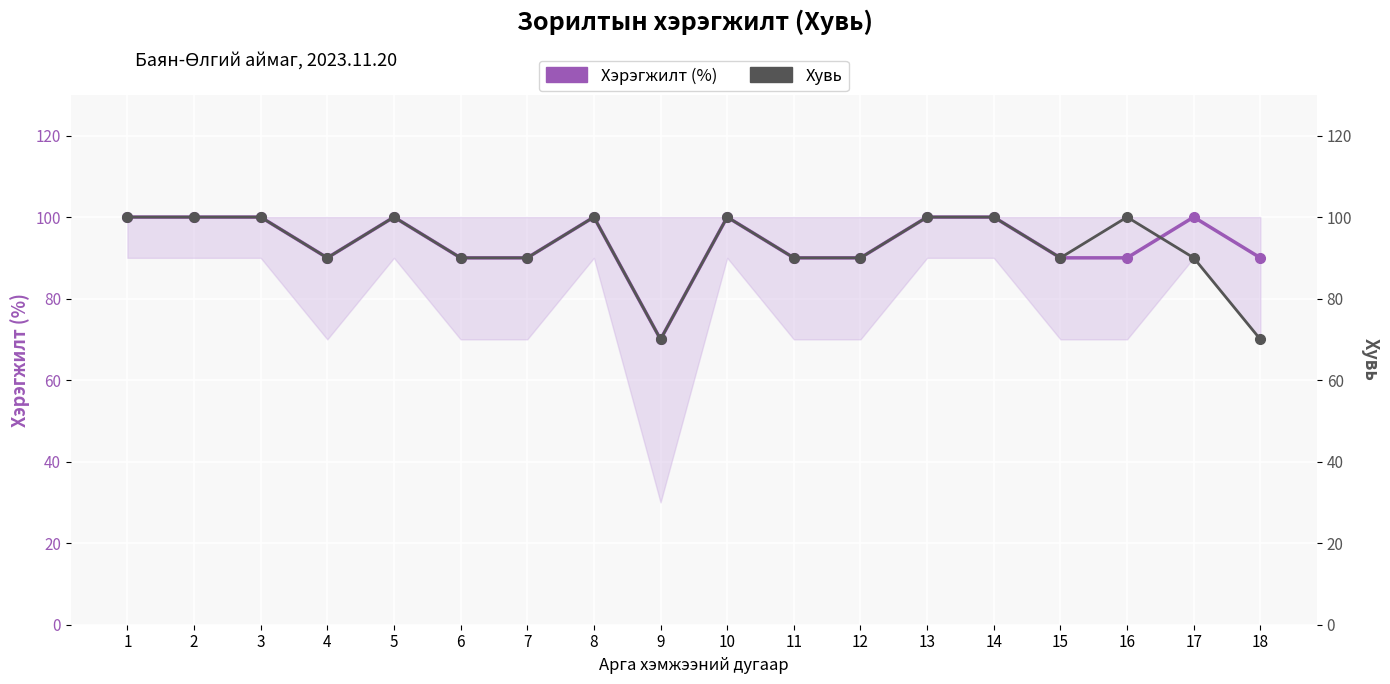

What is the maximum value for Хувь?

100